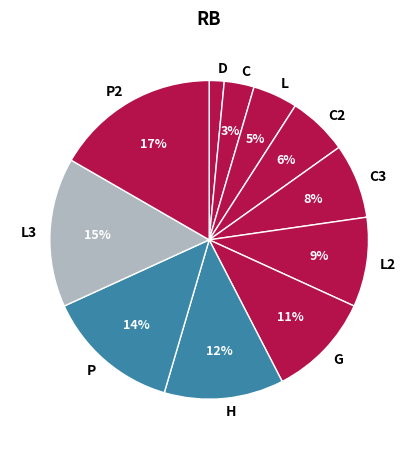

Is it true that D is 14% of the pie?

False